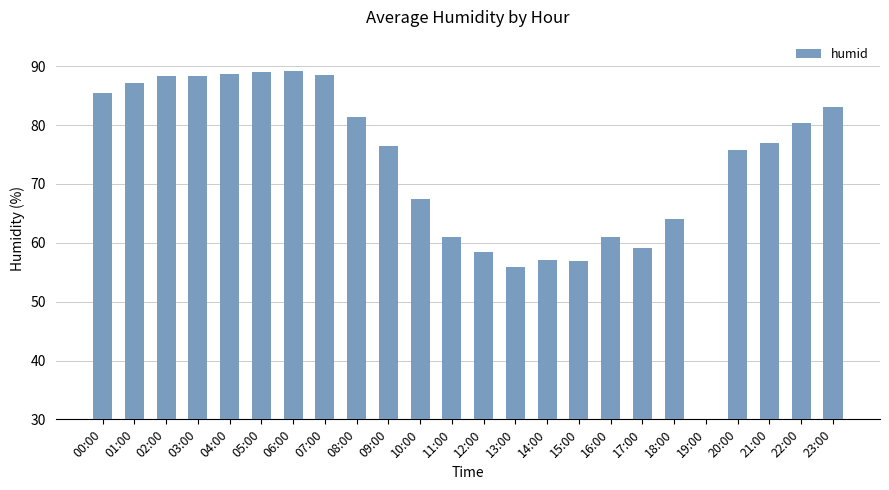

True or false: the data shows 23.0 at 06:00.

False